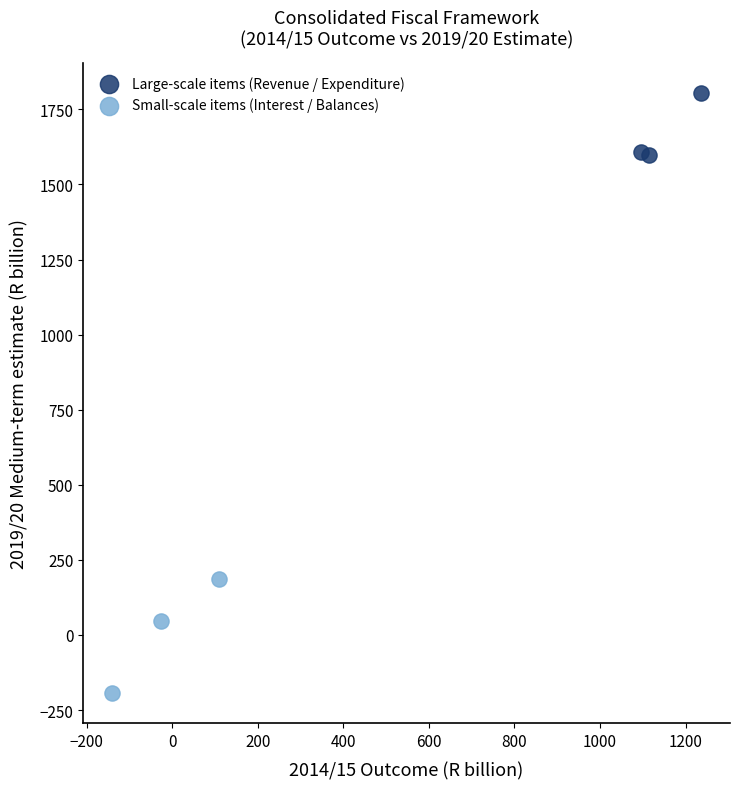

Which series reaches the minimum Y coordinate?

Small-scale items (Interest / Balances)